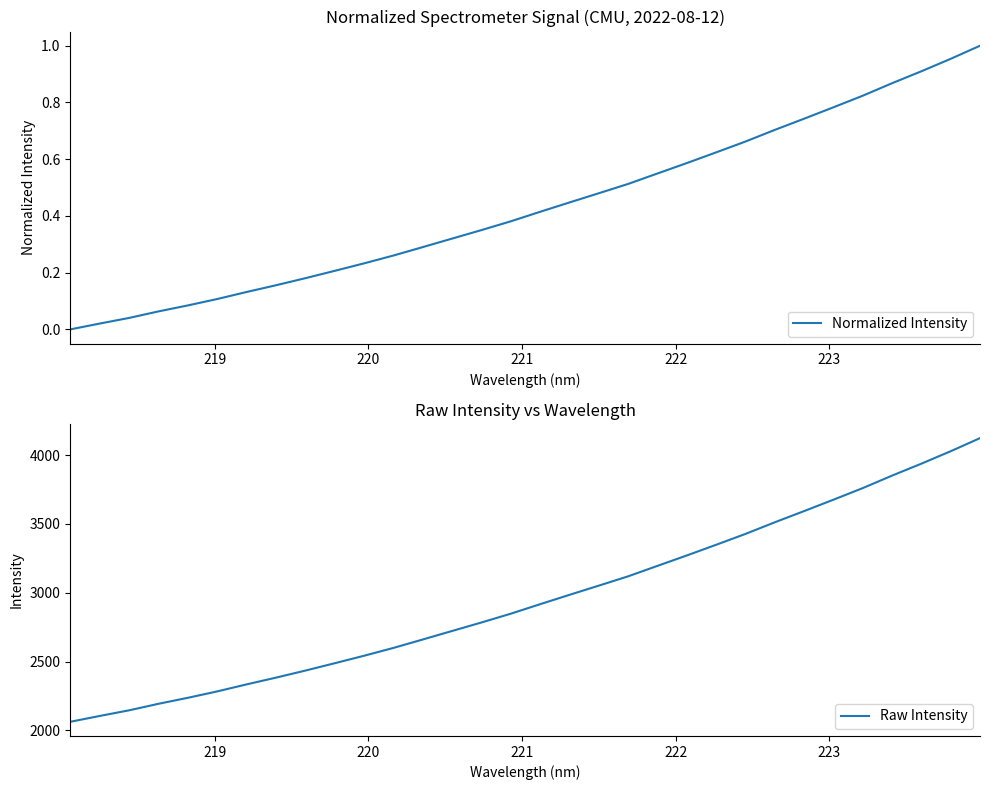

At how many categories does at least one series exceed 1012?

32